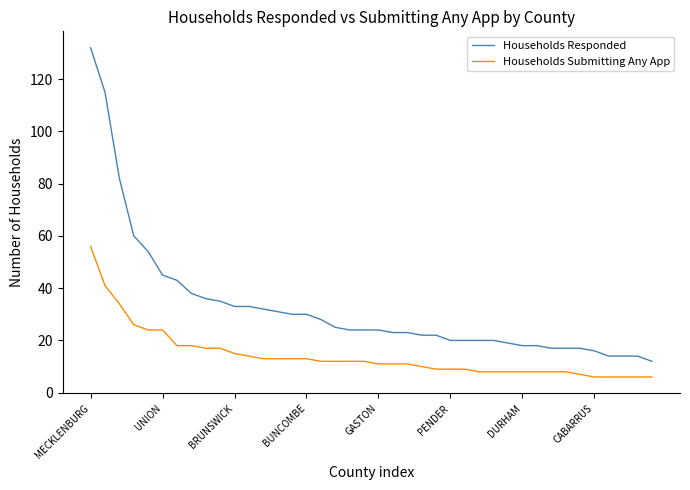

What are all the series names shown in the legend?

Households Responded, Households Submitting Any App